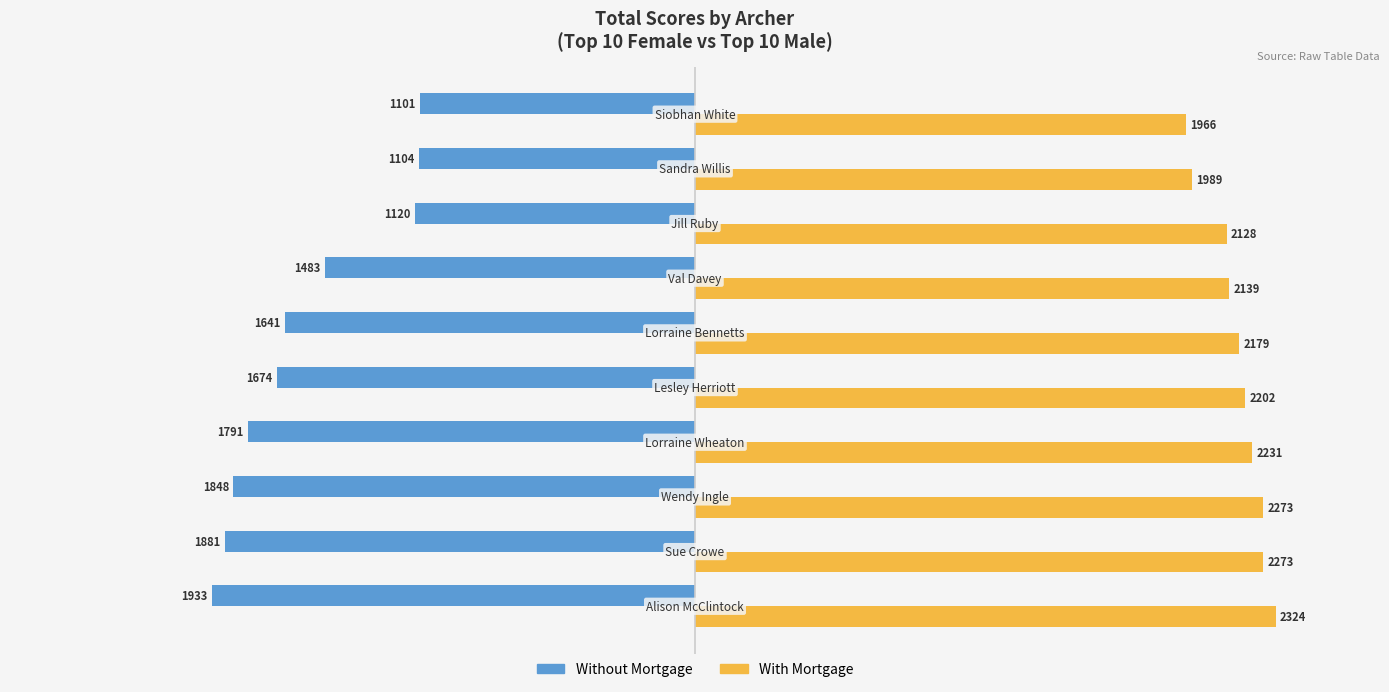

What is the greatest value displayed?

2324